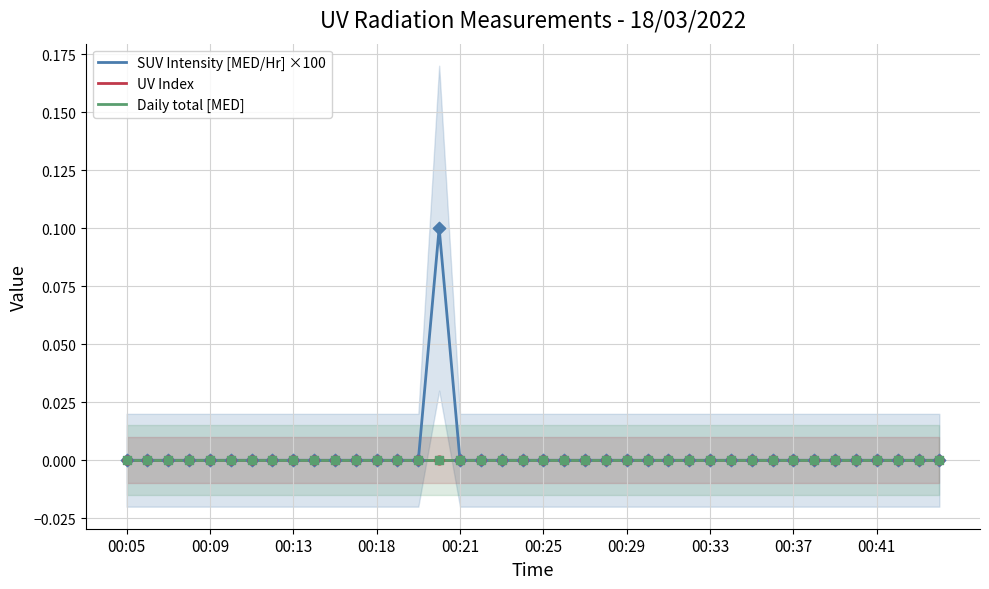

Which series reaches the maximum Y coordinate?

SUV Intensity [MED/Hr] ×100